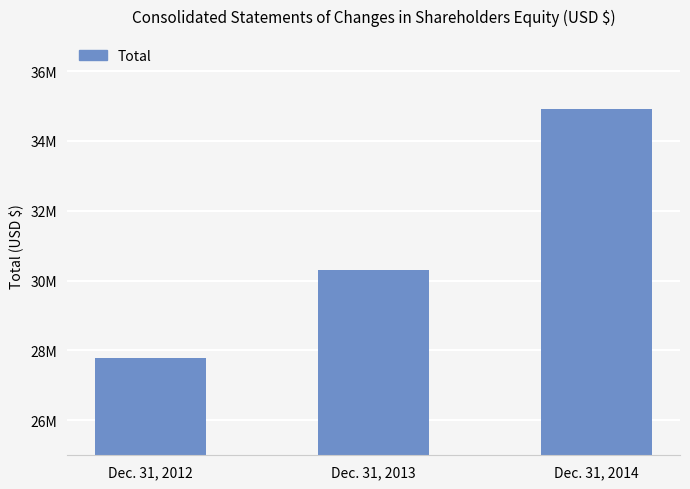

At which label is the value closest to 31345199?

Dec. 31, 2013